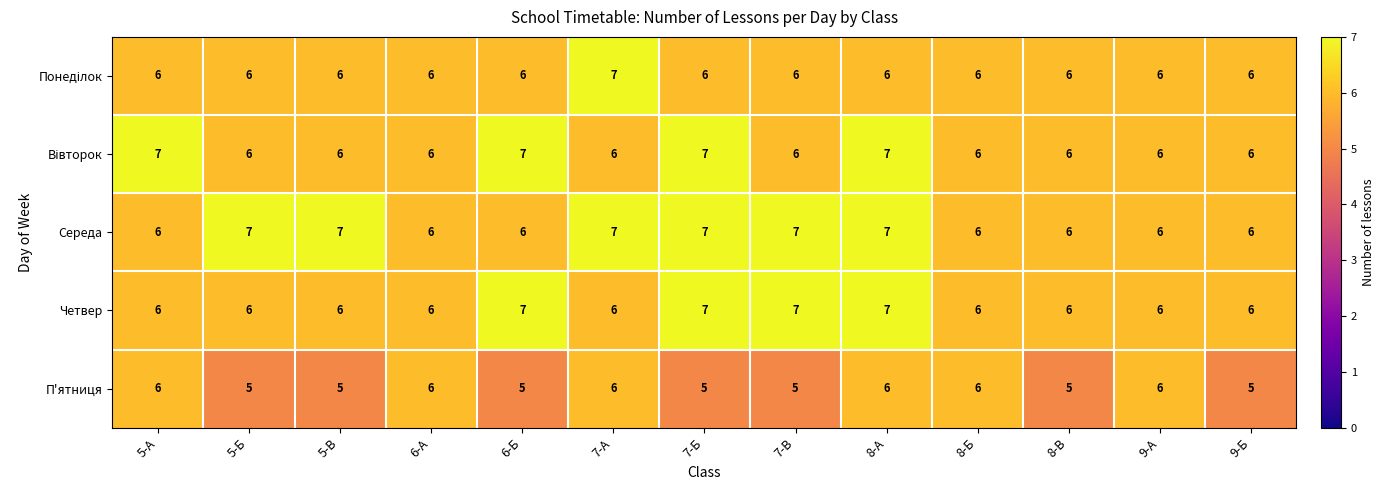

What is the minimum value shown in the chart?

5